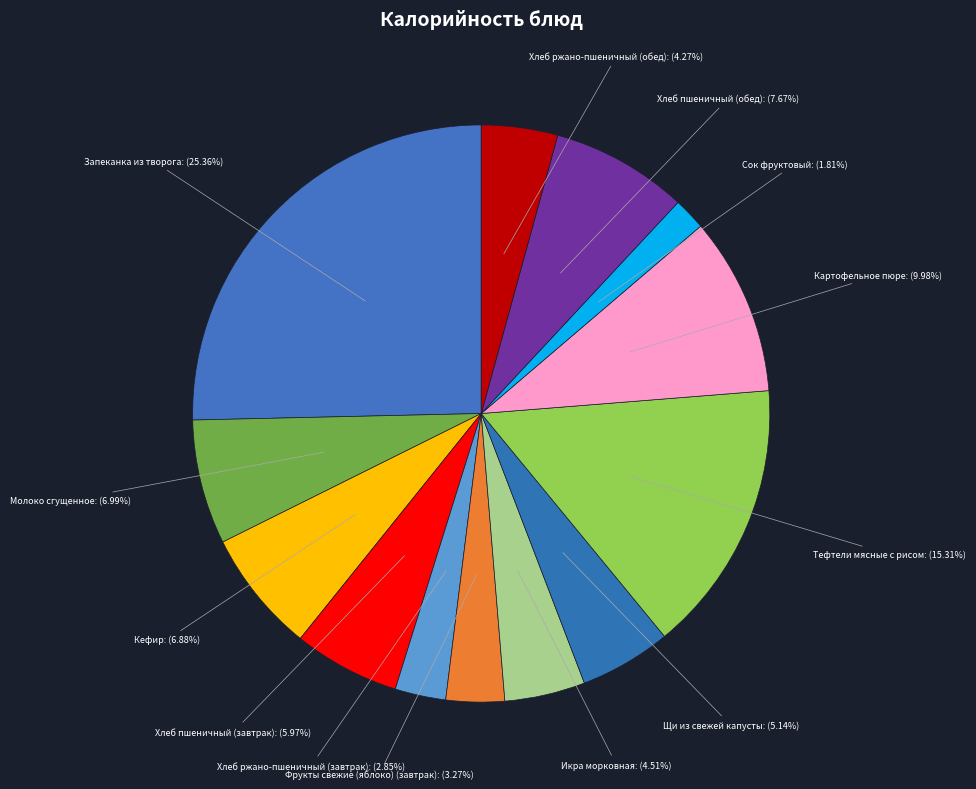

Is there a majority slice in this chart?

No